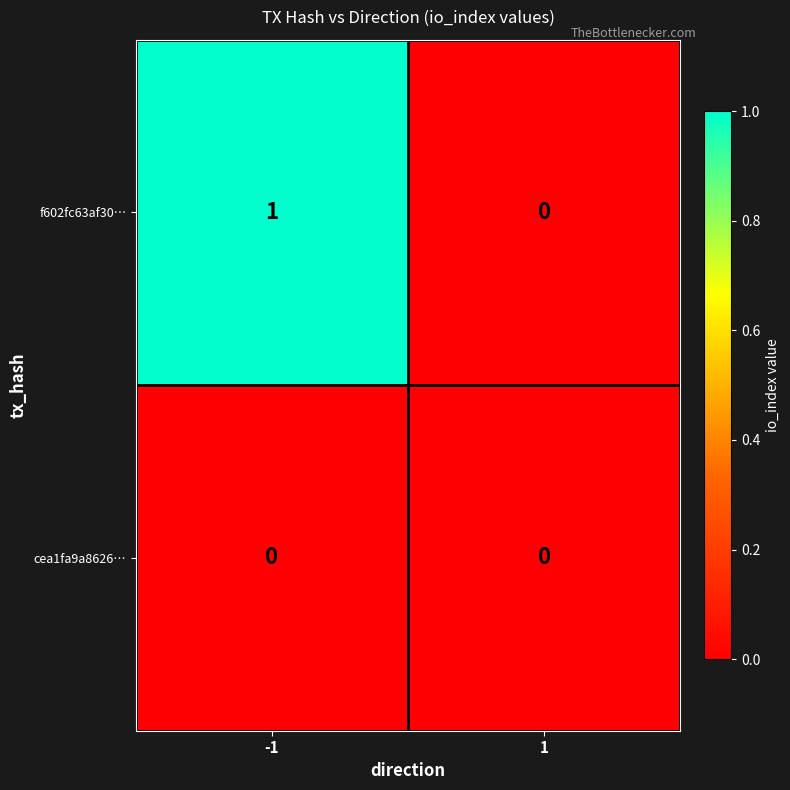

Reading left to right, what are all the values shown in this chart?

f602fc63af30…: 1	0
cea1fa9a8626…: 0	0